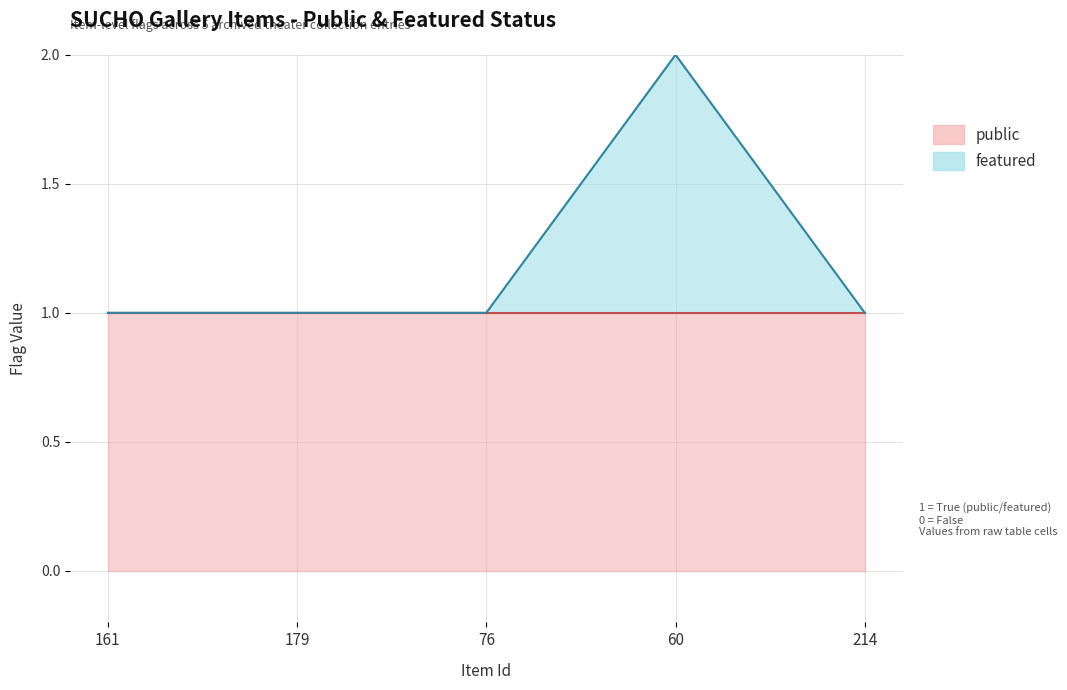

What is the value of the 5th point from the left?

1